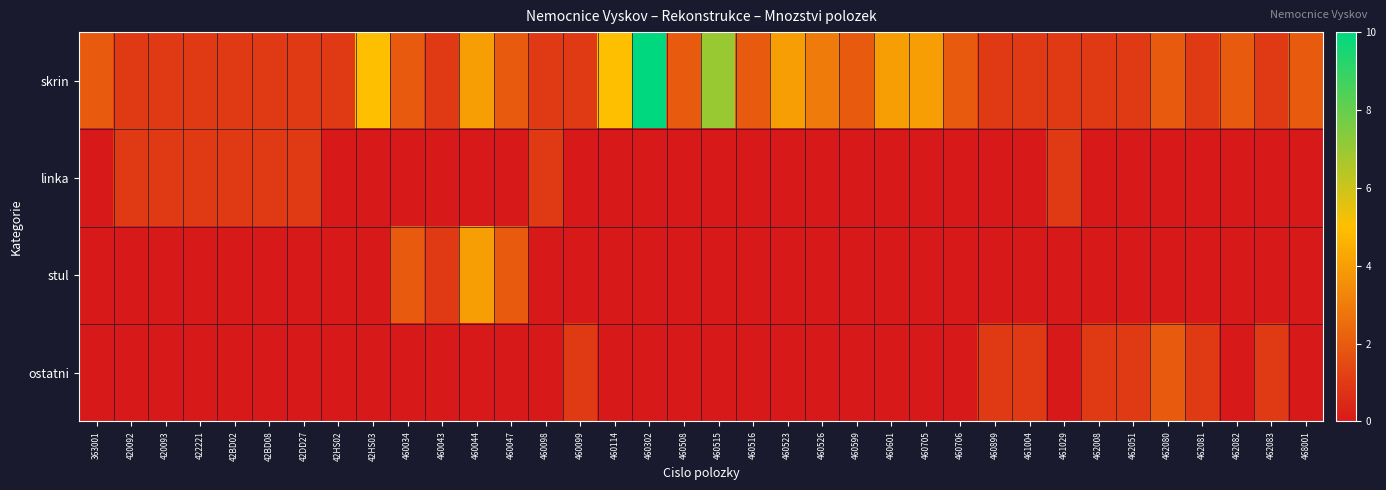

What is the spread (max minus min) of values at 42BD08?

1